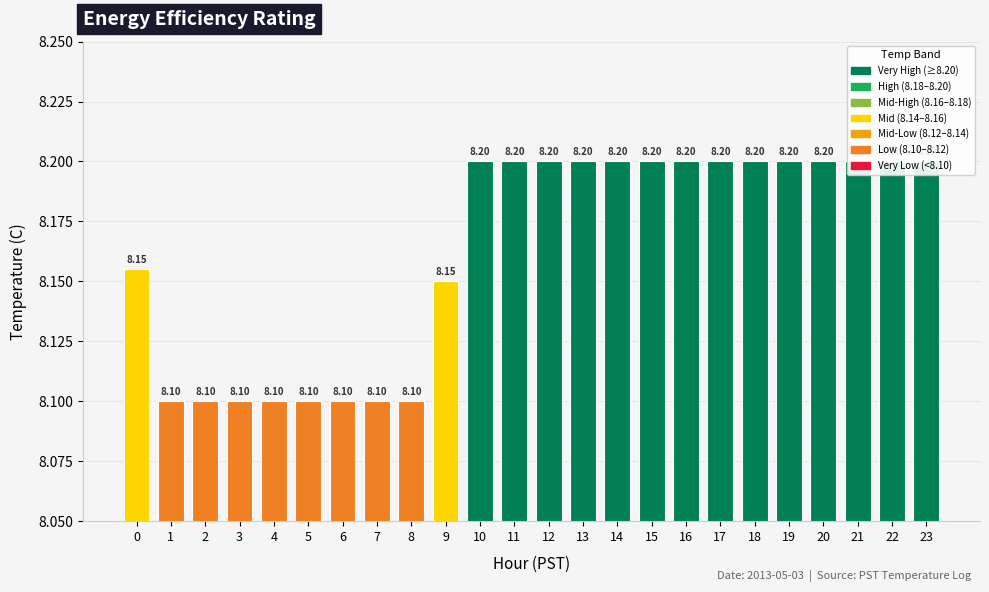

Reading left to right, what are all the values shown in this chart?

8.2	8.1	8.1	8.1	8.1	8.1	8.1	8.1	8.1	8.2	8.2	8.2	8.2	8.2	8.2	8.2	8.2	8.2	8.2	8.2	8.2	8.2	8.2	8.2